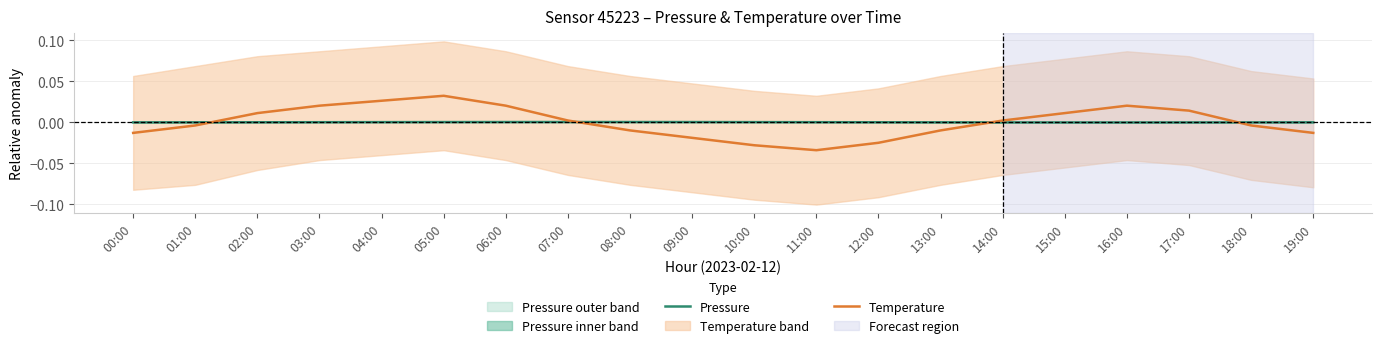

Between which two adjacent categories do Pressure and Temperature first intersect?

01:00 and 02:00